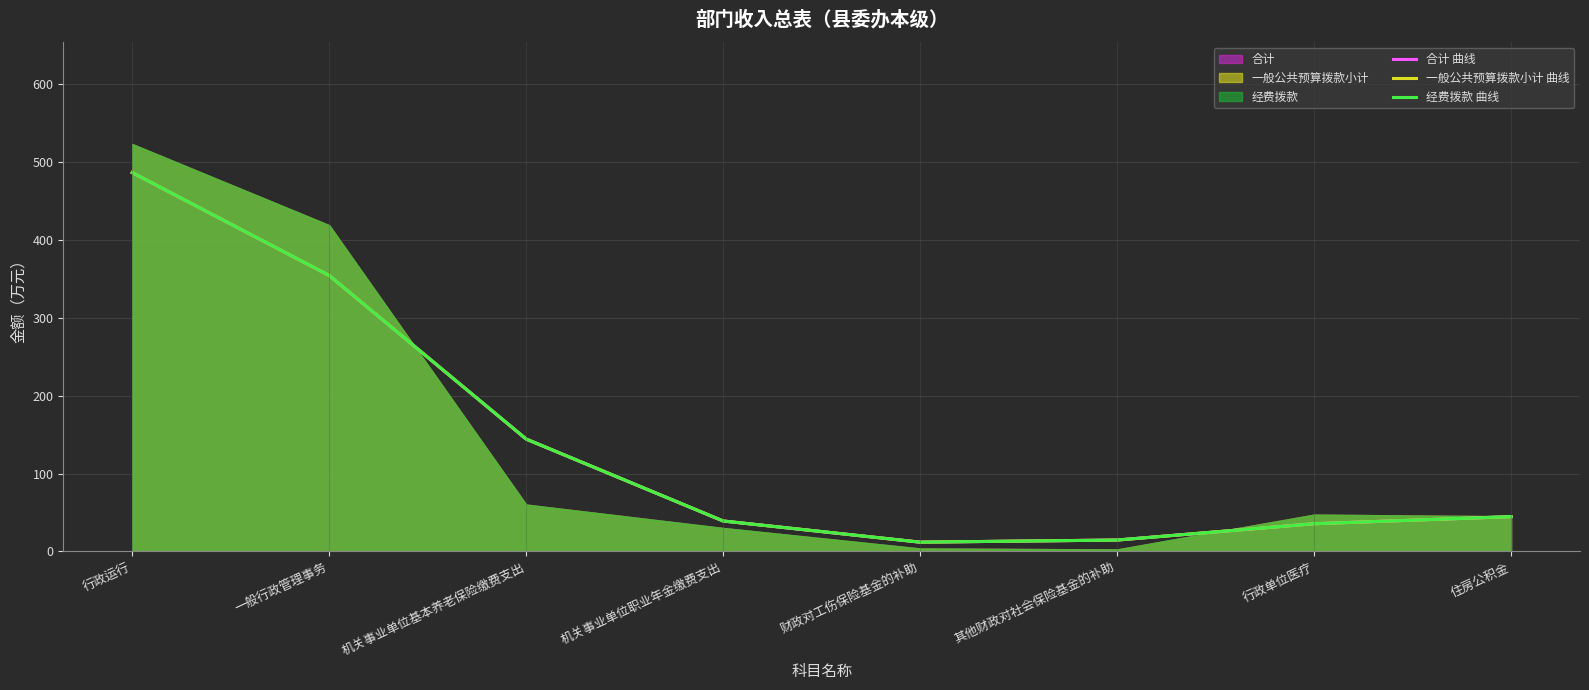

True or false: 合计 曲线 has more than 0 points higher than both neighbors.

False